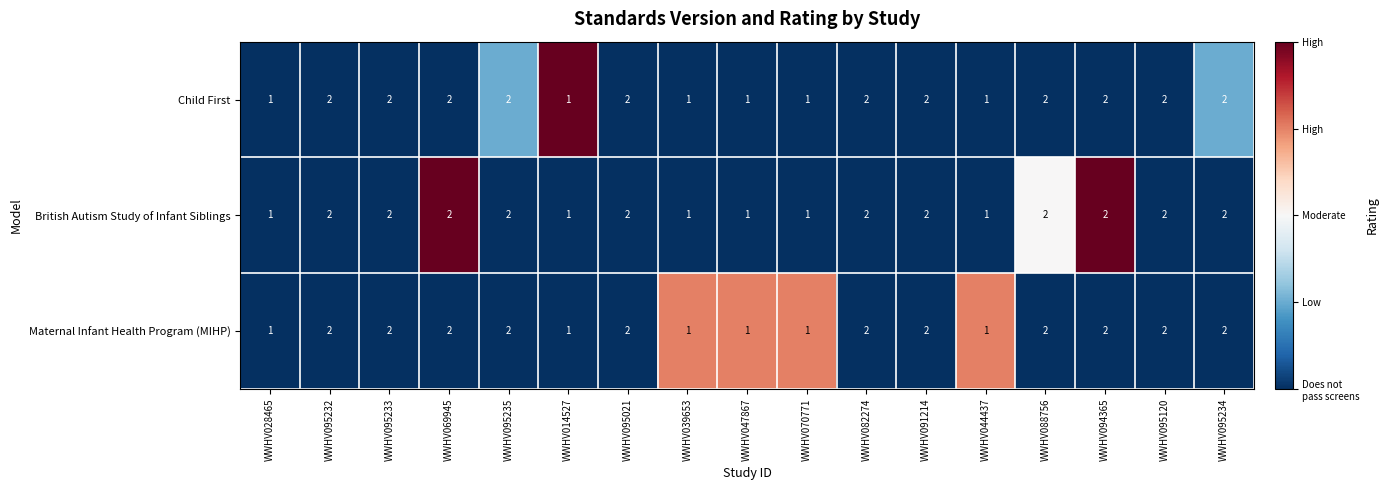

True or false: Child First has a value of 2 at WWHV082274.

True